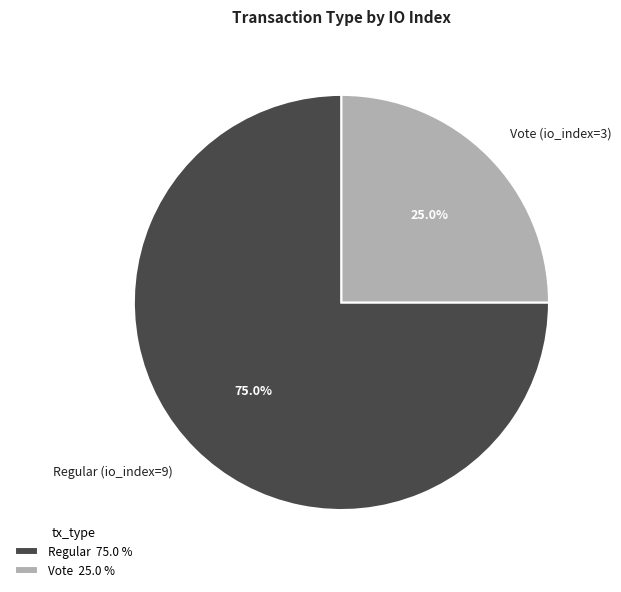

Which category accounts for the majority?

Regular (io_index=9)